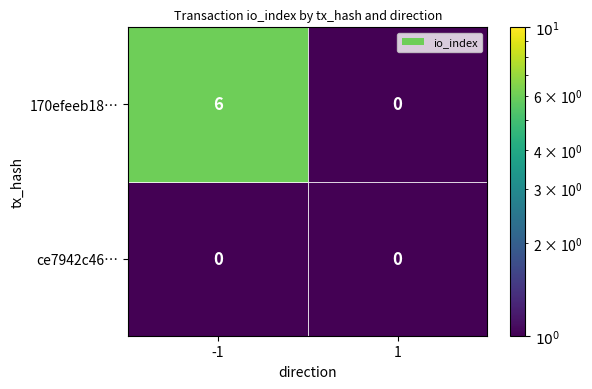

What is the total value across all series at -1?

6